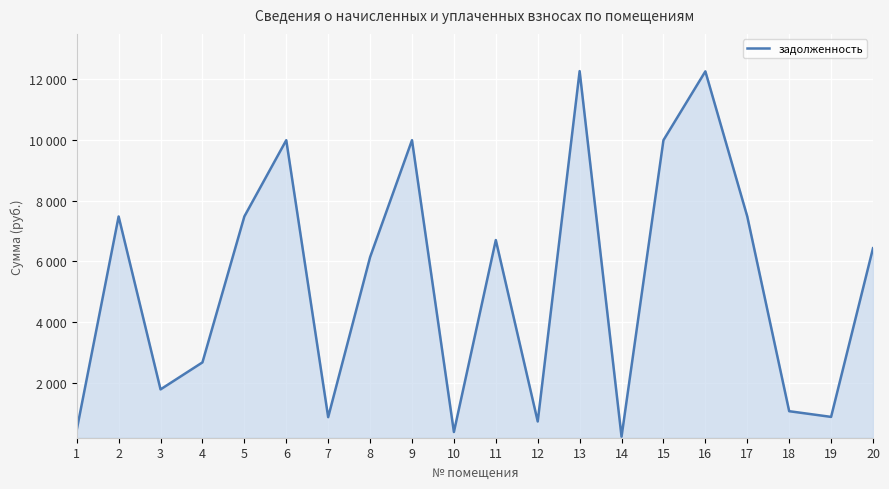

Approximately how many times larger is the value at 6 compared to 1?

22.4